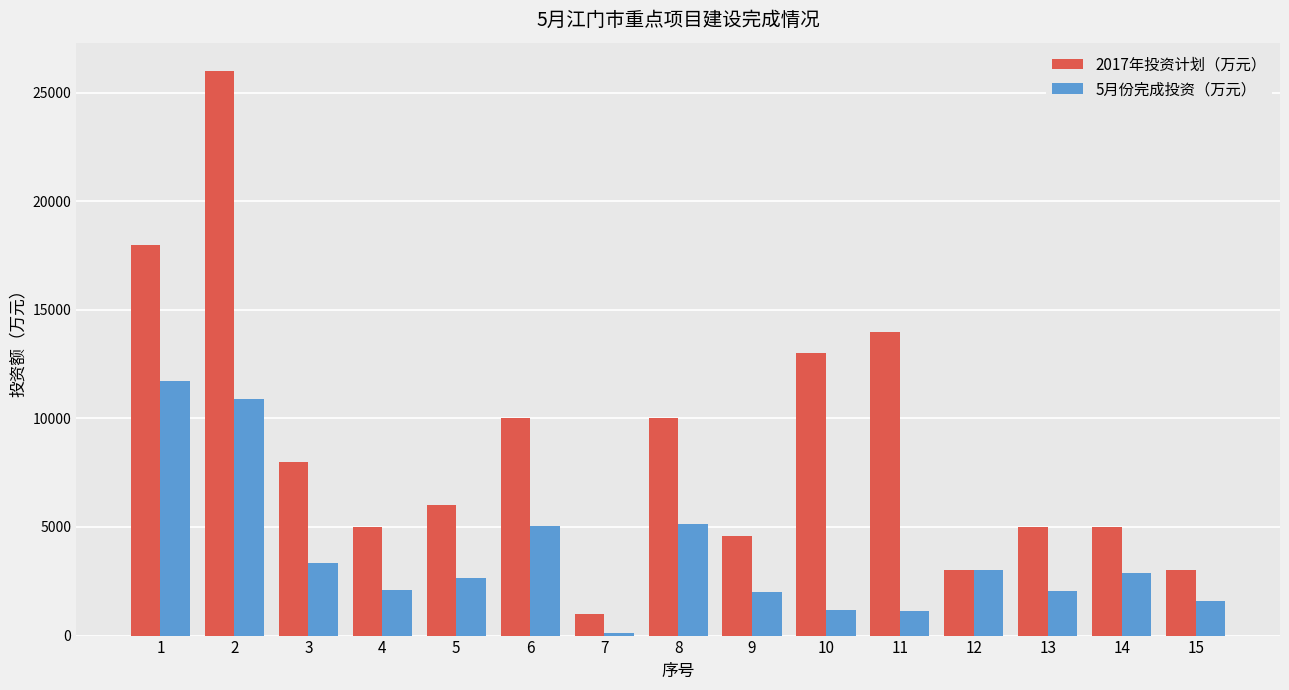

What is the greatest value displayed?

26000